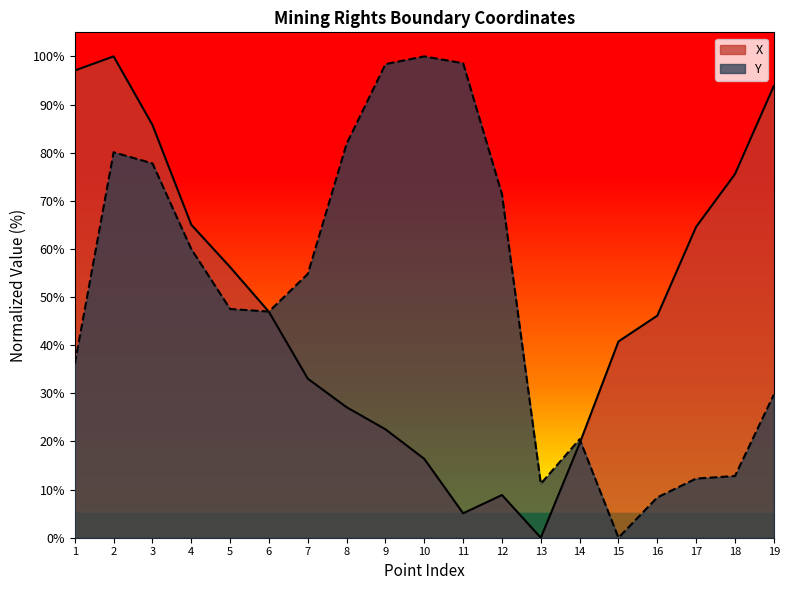

Where is the first local maximum for X?

2